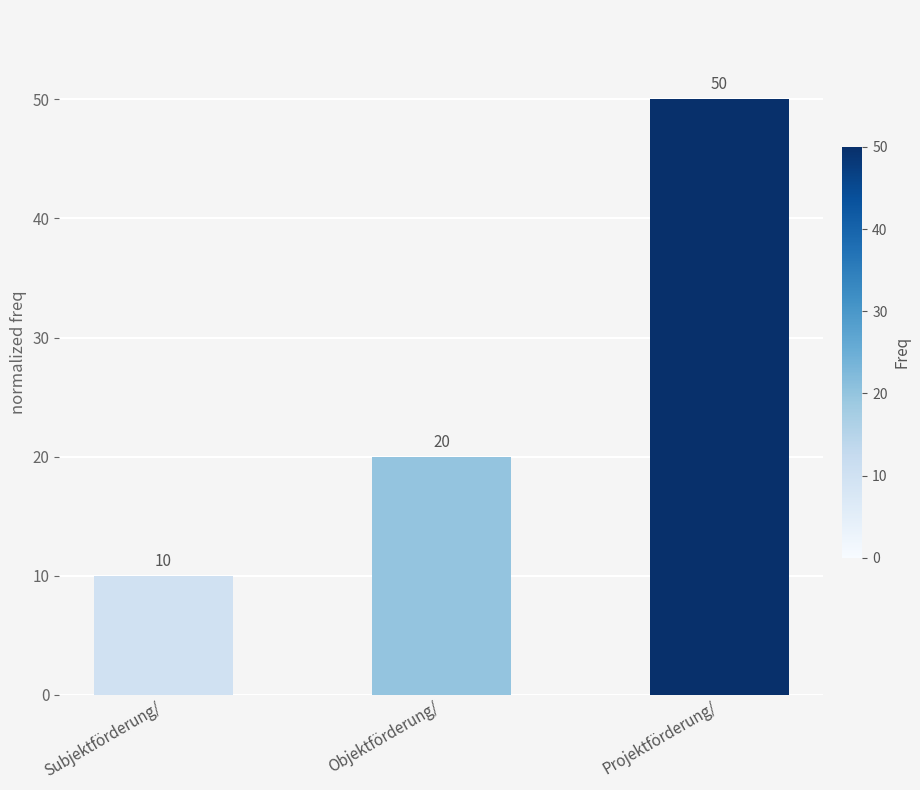

Count the values in the range 10 to 50.

3